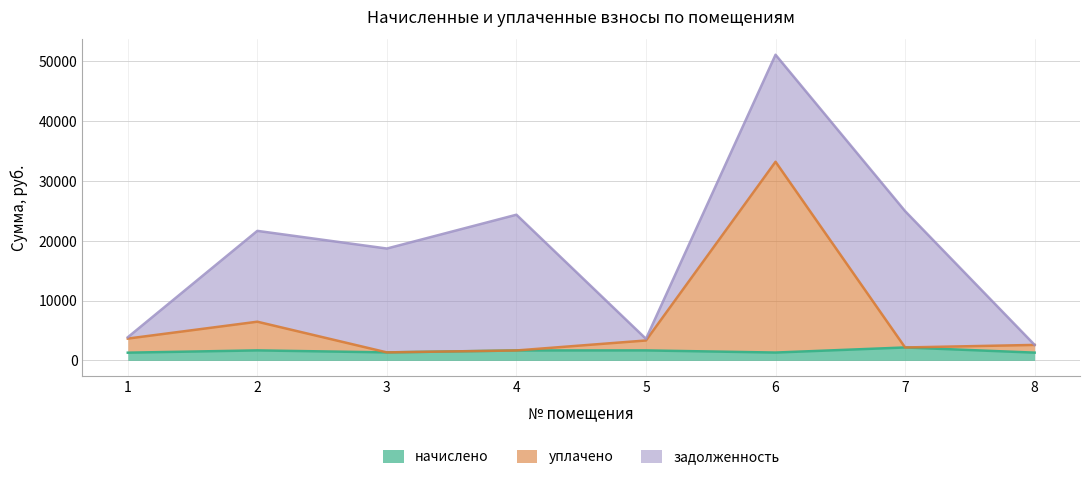

Where is the first local minimum for начислено?

3